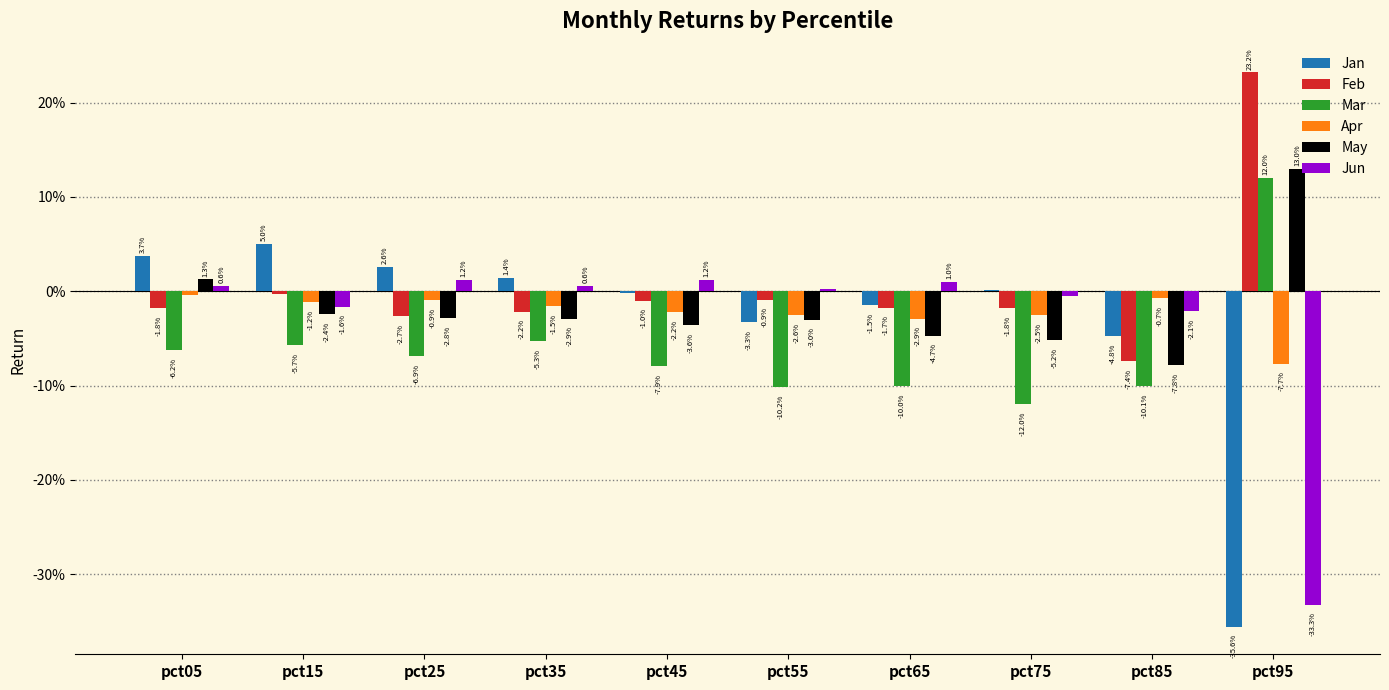

Reading left to right, extract all data points from this chart.

Jan: 0.0	0.1	0.0	0.0	-0.0	-0.0	-0.0	0.0	-0.0	-0.4
Feb: -0.0	-0.0	-0.0	-0.0	-0.0	-0.0	-0.0	-0.0	-0.1	0.2
Mar: -0.1	-0.1	-0.1	-0.1	-0.1	-0.1	-0.1	-0.1	-0.1	0.1
Apr: -0.0	-0.0	-0.0	-0.0	-0.0	-0.0	-0.0	-0.0	-0.0	-0.1
May: 0.0	-0.0	-0.0	-0.0	-0.0	-0.0	-0.0	-0.1	-0.1	0.1
Jun: 0.0	-0.0	0.0	0.0	0.0	0.0	0.0	-0.0	-0.0	-0.3